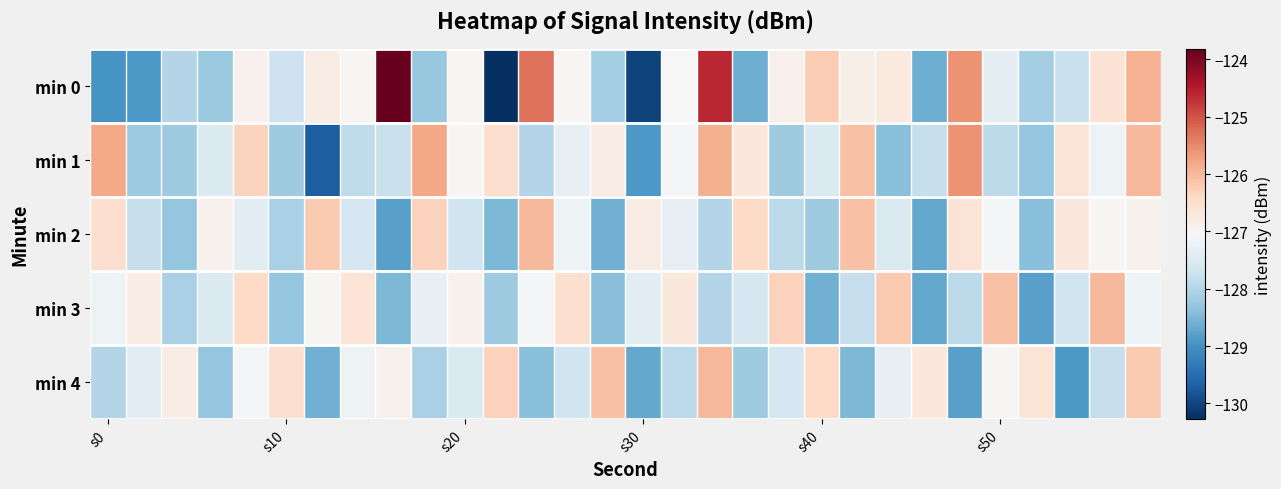

At which category does the chart reach its minimum across all series?

11